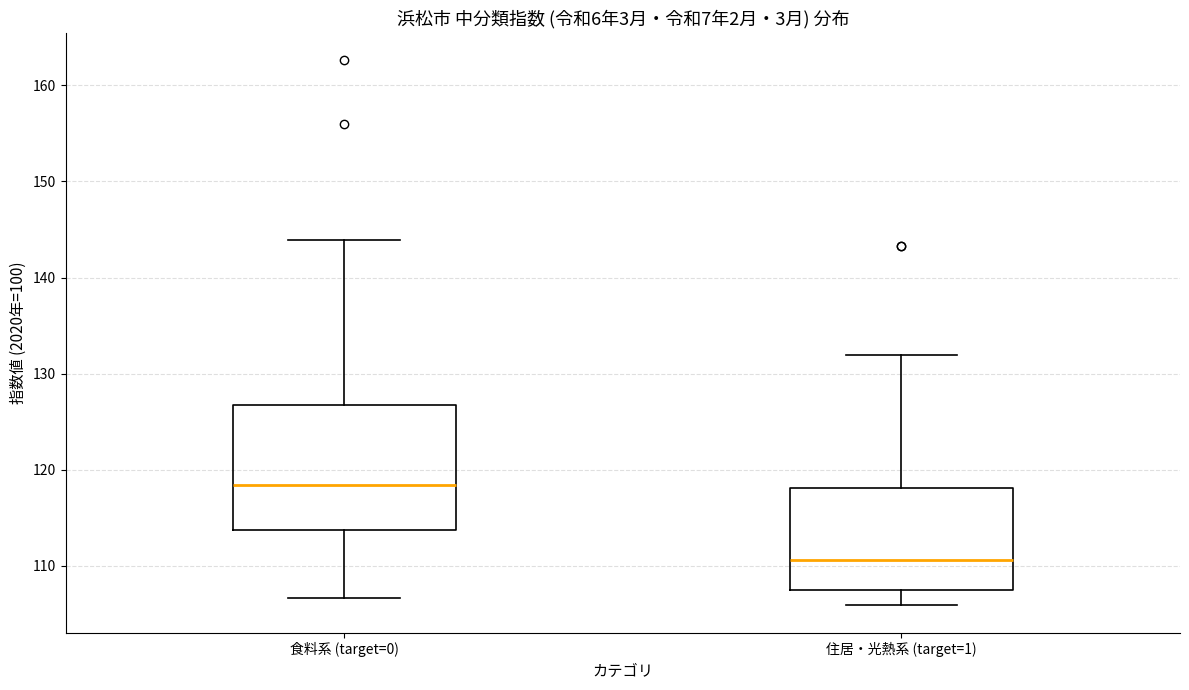

Where does the upper whisker of the box for 食料系 (target=0) end on the y-axis? The values are not printed on the chart, so give them approximately, as read against the axis.

144